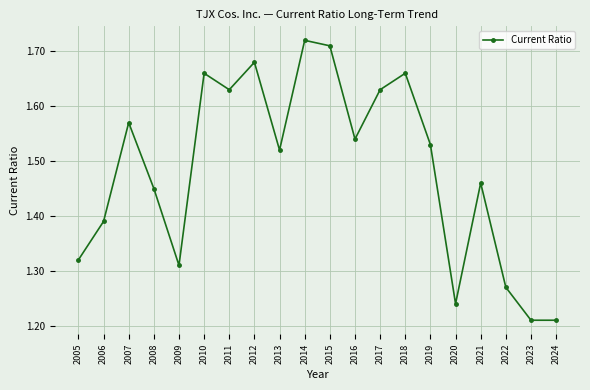

What is the difference between the maximum and minimum values?

0.5